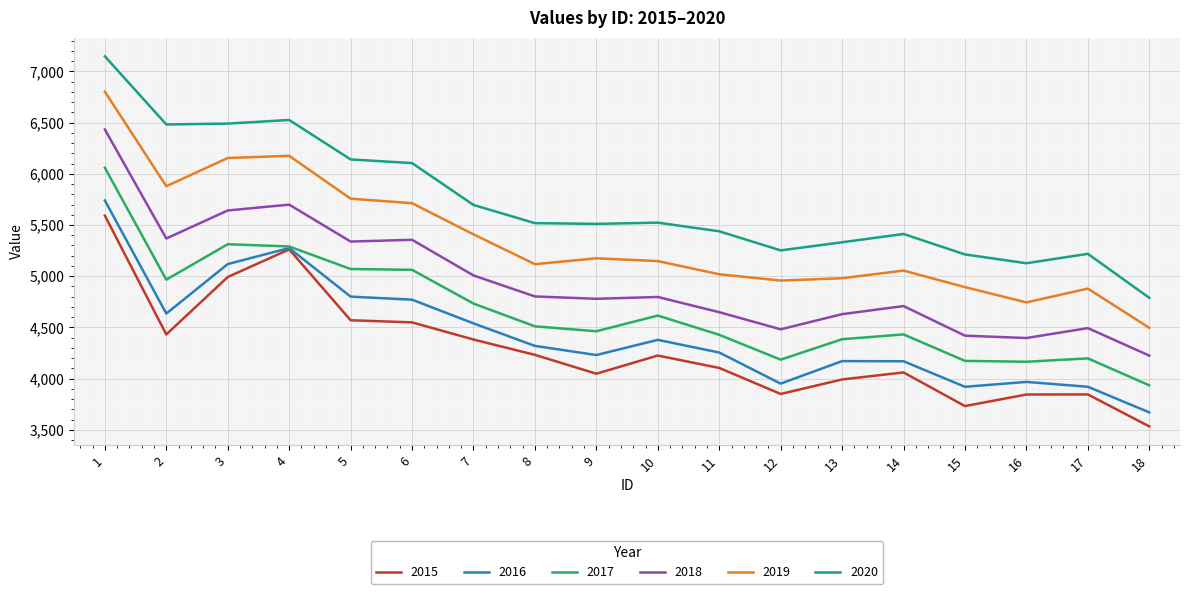

What is the greatest value displayed?

7147.5